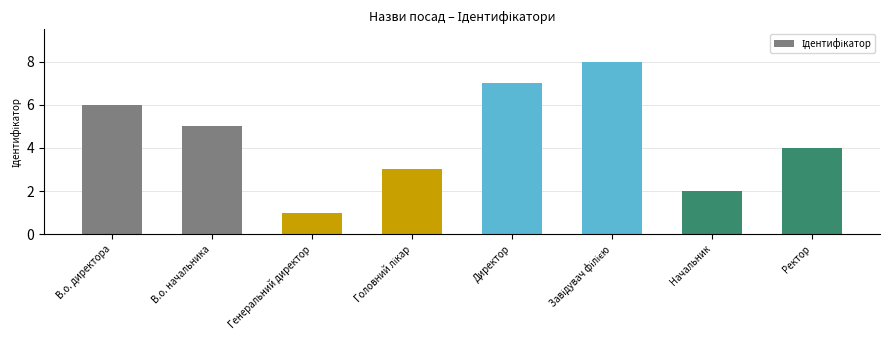

Which has a higher value, В.о. начальника or В.о. директора?

В.о. директора